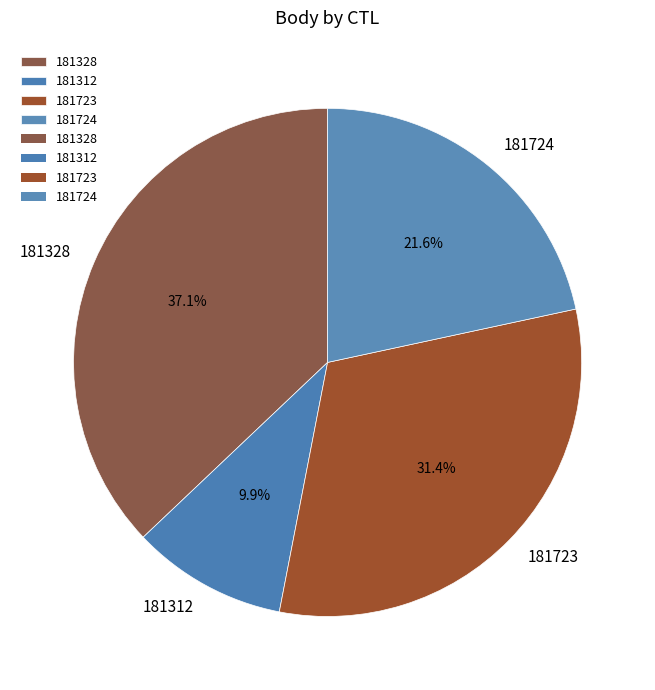

What is the total percentage of 181724 and 181328?

58.7%